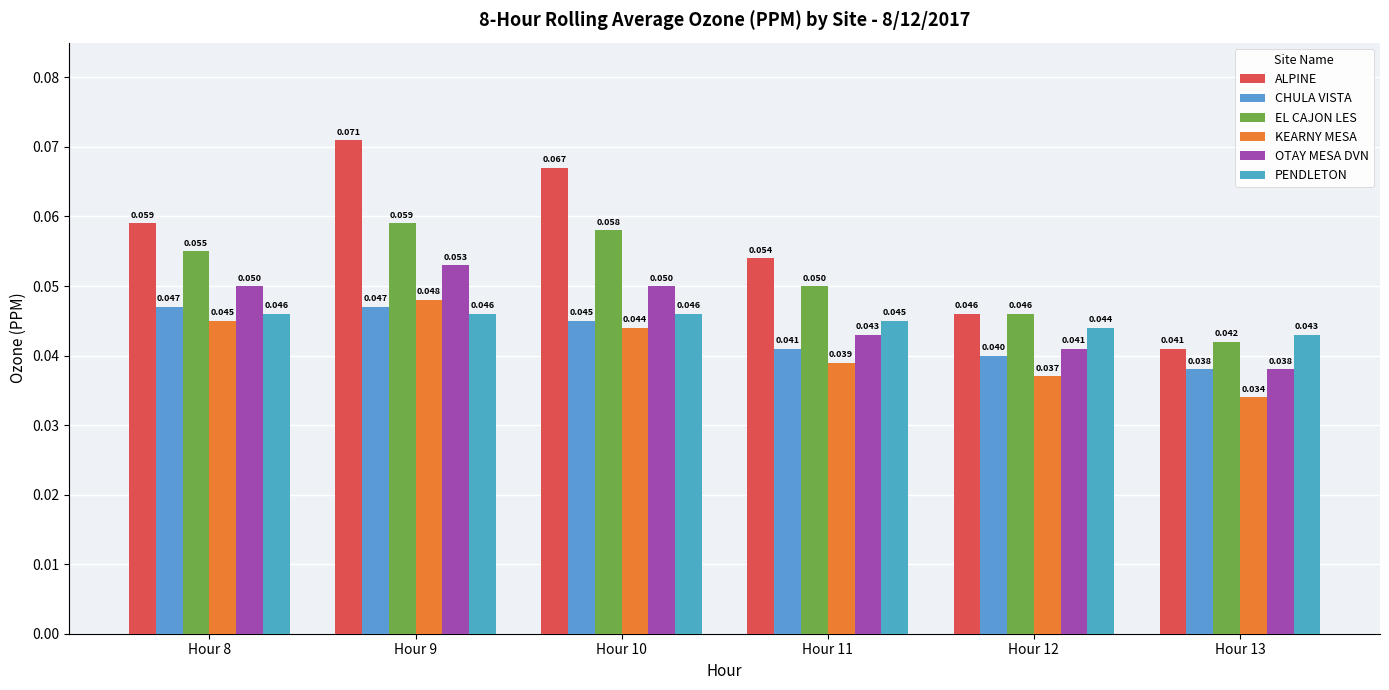

Count the number of categories in the chart.

6